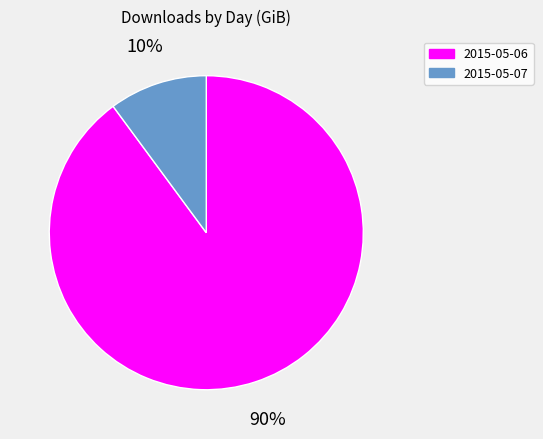

Combined, do 2015-05-07 and 2015-05-06 account for over 50%?

Yes